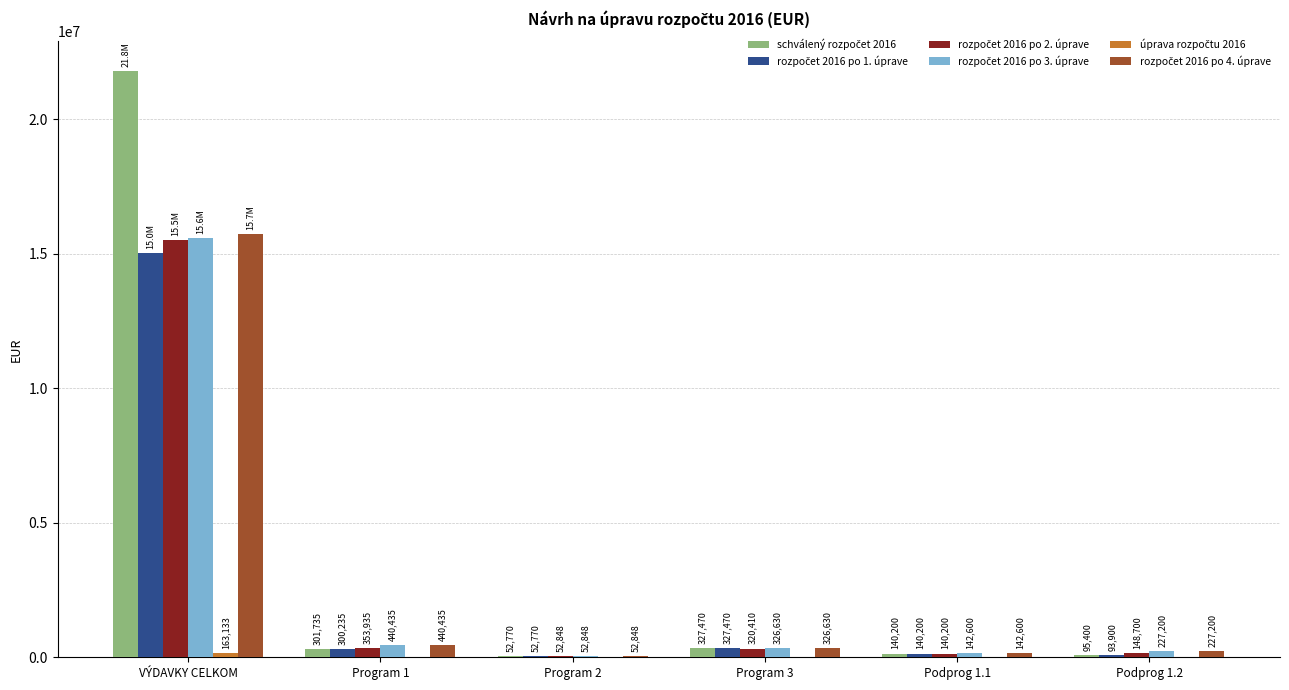

At which category is the sum across all series the highest?

VÝDAVKY CELKOM